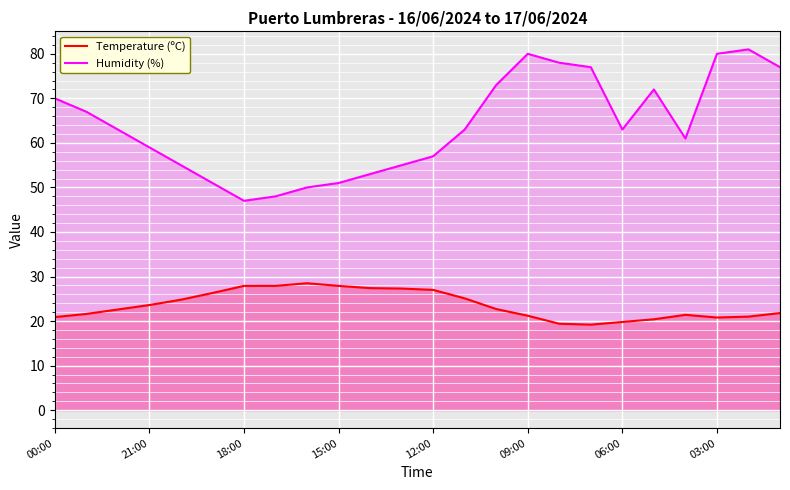

At 15:00, list the series in order from smallest to largest.

Temperature (ºC), Humidity (%)